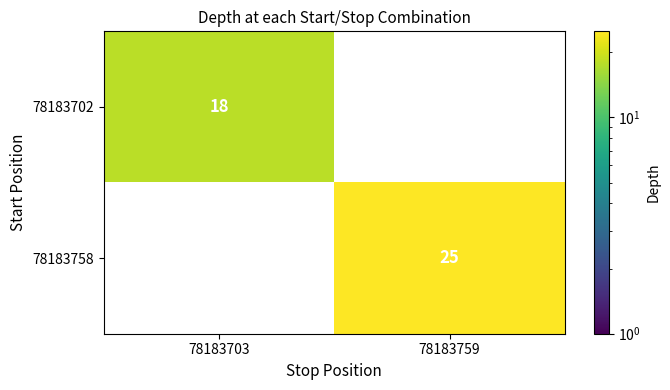

How many distinct data groups are displayed?

2